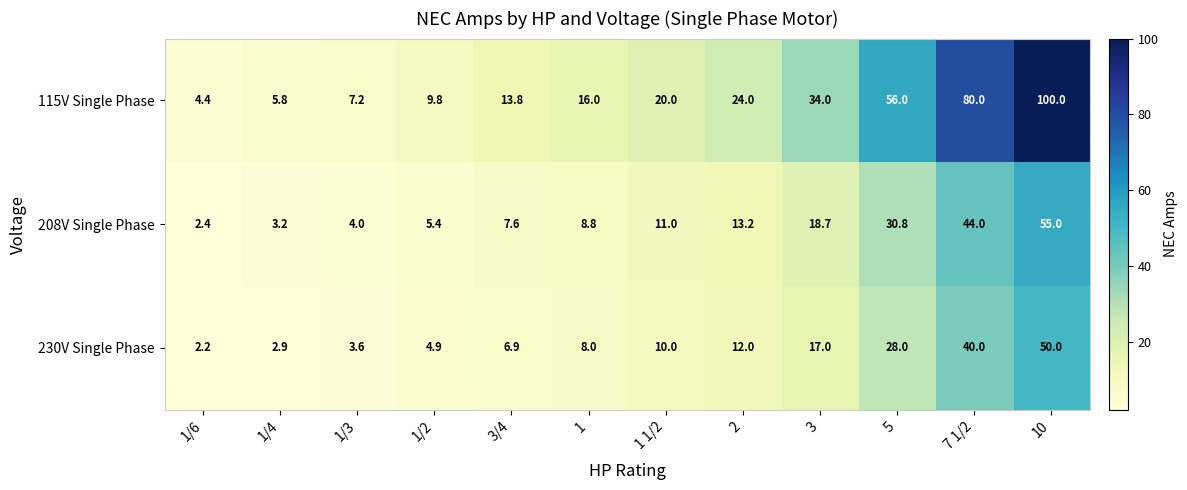

At 1/6, list the series in order from largest to smallest.

115V Single Phase, 208V Single Phase, 230V Single Phase